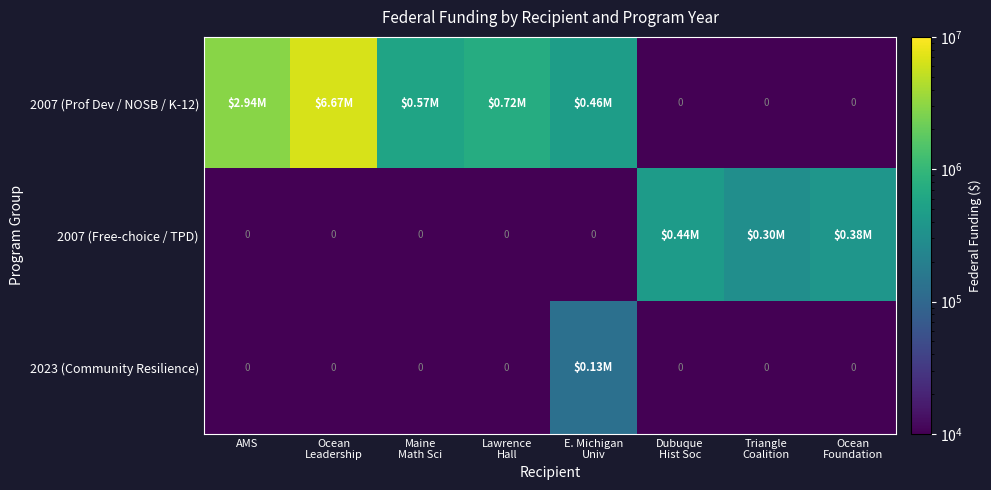

The 2007 (Prof Dev / NOSB / K-12) series shows 679042 at E. Michigan Univ. True or false?

False